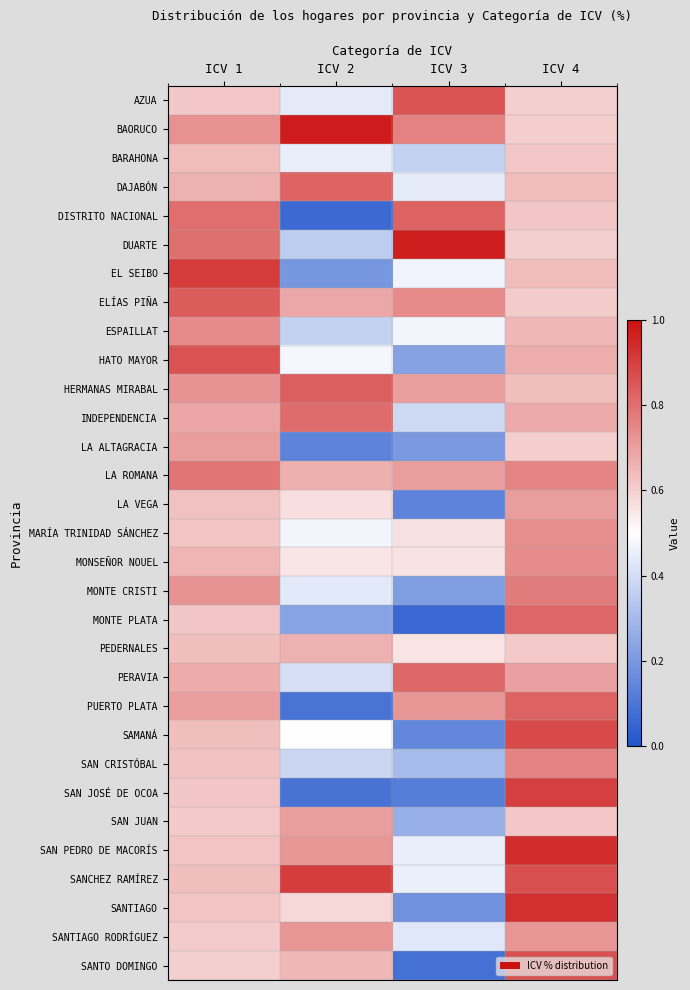

Reading left to right, list all the values displayed in this chart.

AZUA: ICV 1=0.6	ICV 2=0.4	ICV 3=0.9	ICV 4=0.6
BAORUCO: ICV 1=0.7	ICV 2=1.0	ICV 3=0.8	ICV 4=0.6
BARAHONA: ICV 1=0.6	ICV 2=0.5	ICV 3=0.4	ICV 4=0.6
DAJABÓN: ICV 1=0.7	ICV 2=0.8	ICV 3=0.4	ICV 4=0.6
DISTRITO NACIONAL: ICV 1=0.8	ICV 2=0.1	ICV 3=0.8	ICV 4=0.6
DUARTE: ICV 1=0.8	ICV 2=0.4	ICV 3=1.0	ICV 4=0.6
EL SEIBO: ICV 1=0.9	ICV 2=0.2	ICV 3=0.5	ICV 4=0.6
ELÍAS PIÑA: ICV 1=0.8	ICV 2=0.7	ICV 3=0.7	ICV 4=0.6
ESPAILLAT: ICV 1=0.7	ICV 2=0.4	ICV 3=0.5	ICV 4=0.7
HATO MAYOR: ICV 1=0.9	ICV 2=0.5	ICV 3=0.2	ICV 4=0.7
HERMANAS MIRABAL: ICV 1=0.7	ICV 2=0.8	ICV 3=0.7	ICV 4=0.6
INDEPENDENCIA: ICV 1=0.7	ICV 2=0.8	ICV 3=0.4	ICV 4=0.7
LA ALTAGRACIA: ICV 1=0.7	ICV 2=0.1	ICV 3=0.2	ICV 4=0.6
LA ROMANA: ICV 1=0.8	ICV 2=0.7	ICV 3=0.7	ICV 4=0.8
LA VEGA: ICV 1=0.6	ICV 2=0.6	ICV 3=0.1	ICV 4=0.7
MARÍA TRINIDAD SÁNCHEZ: ICV 1=0.6	ICV 2=0.5	ICV 3=0.6	ICV 4=0.7
MONSEÑOR NOUEL: ICV 1=0.7	ICV 2=0.6	ICV 3=0.6	ICV 4=0.7
MONTE CRISTI: ICV 1=0.7	ICV 2=0.4	ICV 3=0.2	ICV 4=0.8
MONTE PLATA: ICV 1=0.6	ICV 2=0.2	ICV 3=0.1	ICV 4=0.8
PEDERNALES: ICV 1=0.6	ICV 2=0.7	ICV 3=0.6	ICV 4=0.6
PERAVIA: ICV 1=0.7	ICV 2=0.4	ICV 3=0.8	ICV 4=0.7
PUERTO PLATA: ICV 1=0.7	ICV 2=0.1	ICV 3=0.7	ICV 4=0.8
SAMANÁ: ICV 1=0.6	ICV 2=0.5	ICV 3=0.2	ICV 4=0.9
SAN CRISTÓBAL: ICV 1=0.6	ICV 2=0.4	ICV 3=0.3	ICV 4=0.8
SAN JOSÉ DE OCOA: ICV 1=0.6	ICV 2=0.1	ICV 3=0.1	ICV 4=0.9
SAN JUAN: ICV 1=0.6	ICV 2=0.7	ICV 3=0.3	ICV 4=0.6
SAN PEDRO DE MACORÍS: ICV 1=0.6	ICV 2=0.7	ICV 3=0.4	ICV 4=0.9
SANCHEZ RAMÍREZ: ICV 1=0.6	ICV 2=0.9	ICV 3=0.5	ICV 4=0.9
SANTIAGO: ICV 1=0.6	ICV 2=0.6	ICV 3=0.2	ICV 4=0.9
SANTIAGO RODRÍGUEZ: ICV 1=0.6	ICV 2=0.7	ICV 3=0.4	ICV 4=0.7
SANTO DOMINGO: ICV 1=0.6	ICV 2=0.6	ICV 3=0.1	ICV 4=0.9